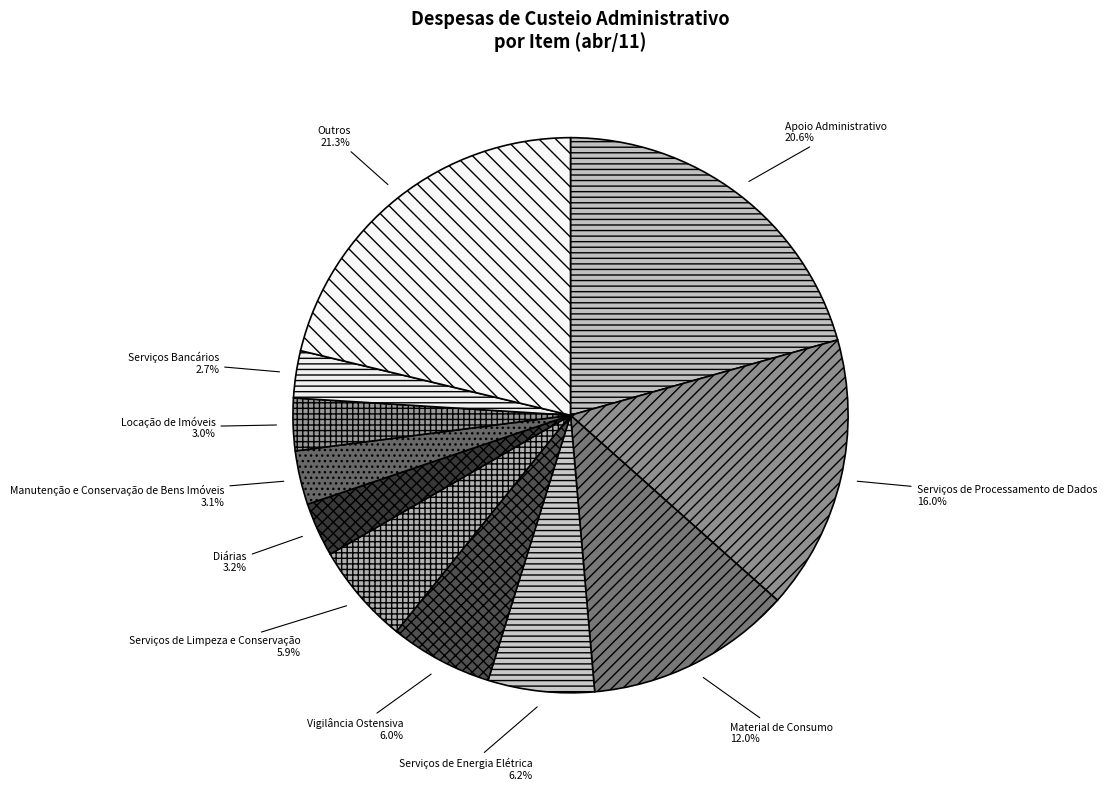

Which category has the biggest portion of the pie?

Outros